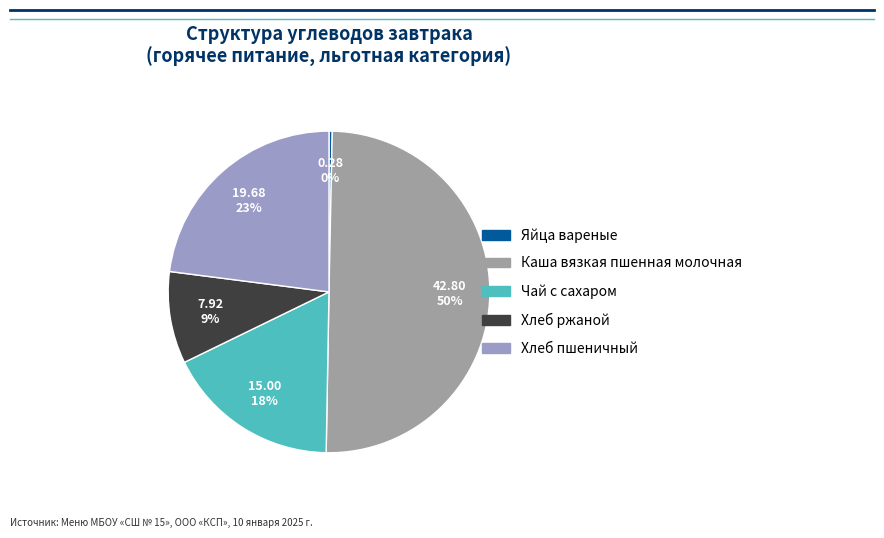

Which has a higher value, Хлеб пшеничный or Каша вязкая пшенная молочная?

Каша вязкая пшенная молочная